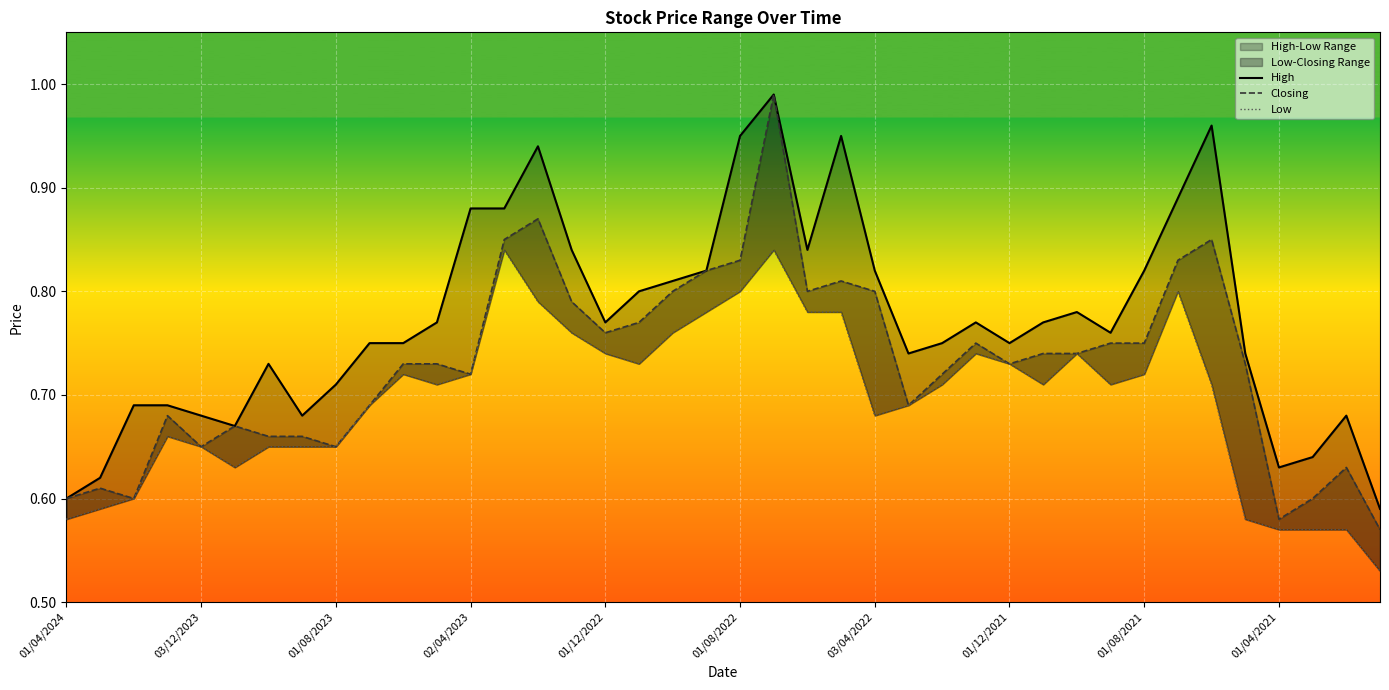

Is the value of Low at 13 greater than the value of High at 38?

Yes